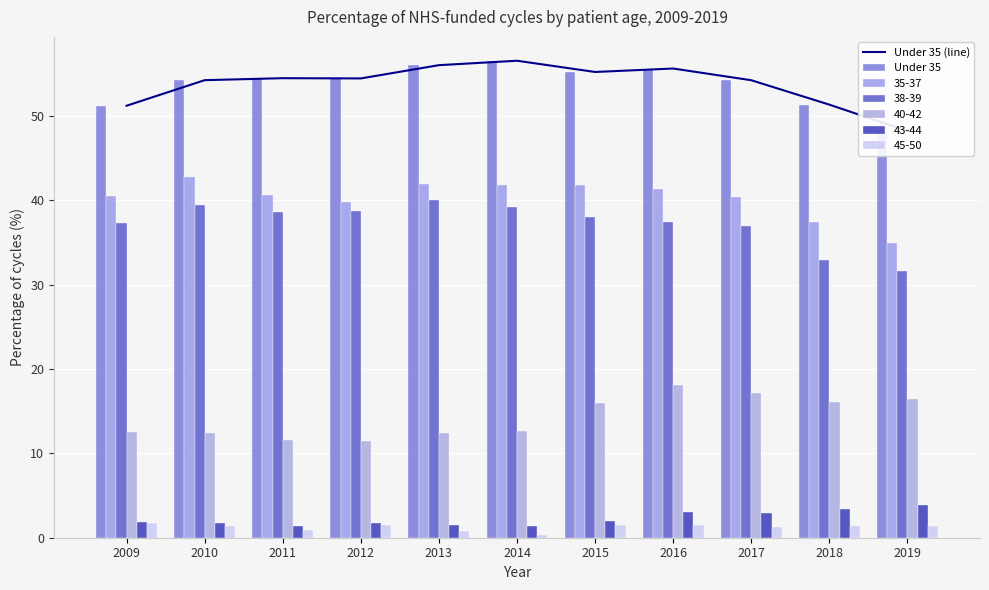

List the labels in order of Under 35 value, smallest first.

2019, 2009, 2018, 2017, 2010, 2012, 2011, 2015, 2016, 2013, 2014